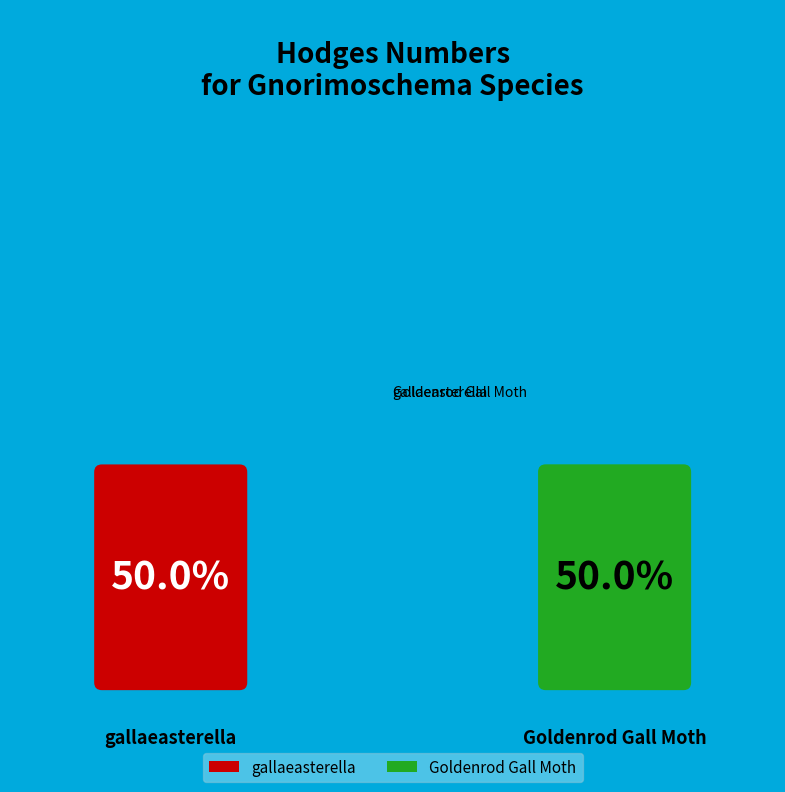

What is the ratio of the value at gallaeasterella to the value at Goldenrod Gall Moth?

1.0